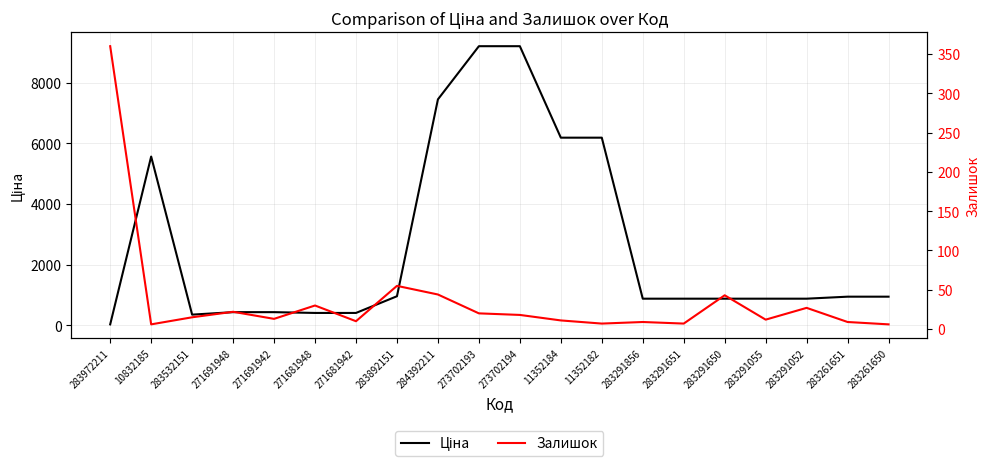

Which series ends up on top after the final intersection of Залишок and Ціна?

Ціна